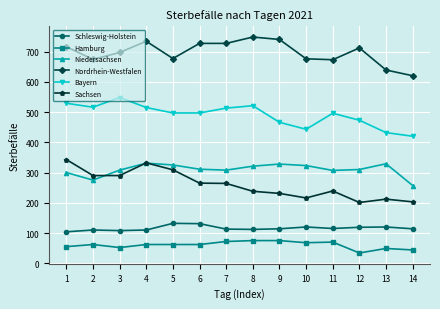

What is the maximum value shown in the chart?

748